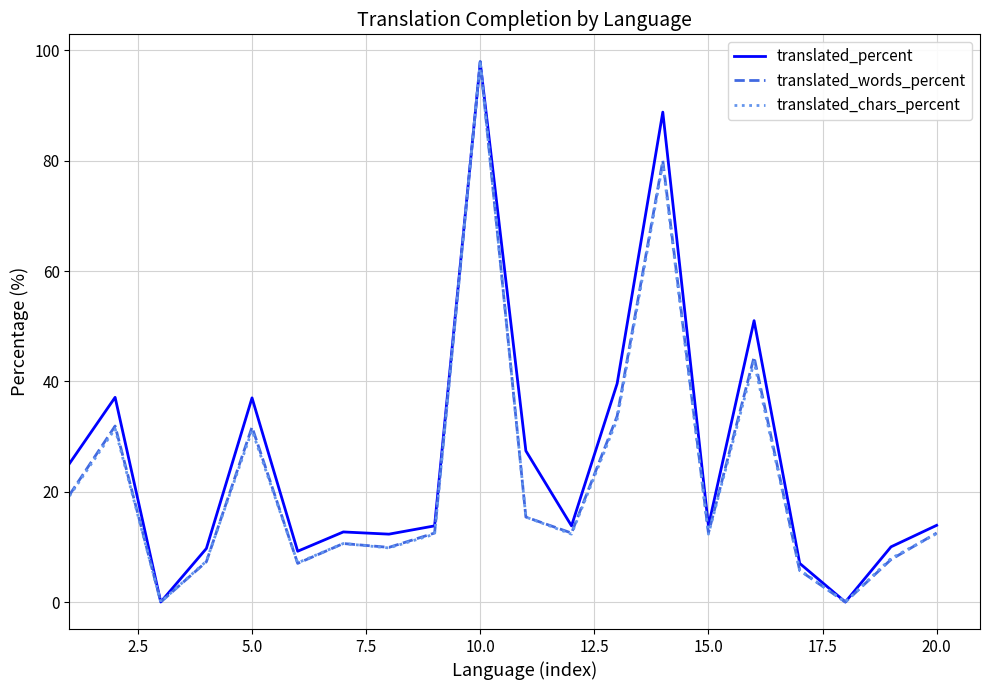

What is the highest value of the translated_percent series?

97.8